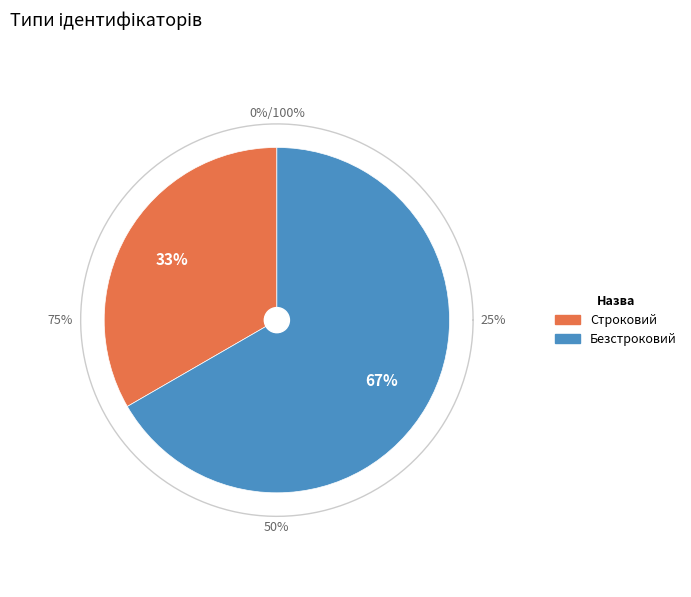

What is the total percentage of Строковий and Безстроковий?

100.0%